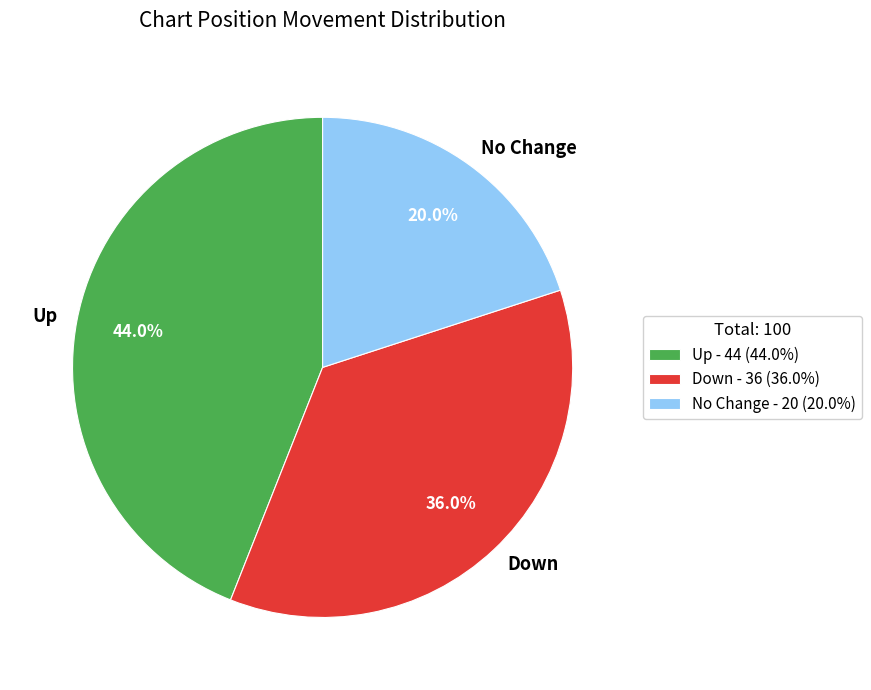

What is the ratio of the value at Down to the value at Up?

0.8